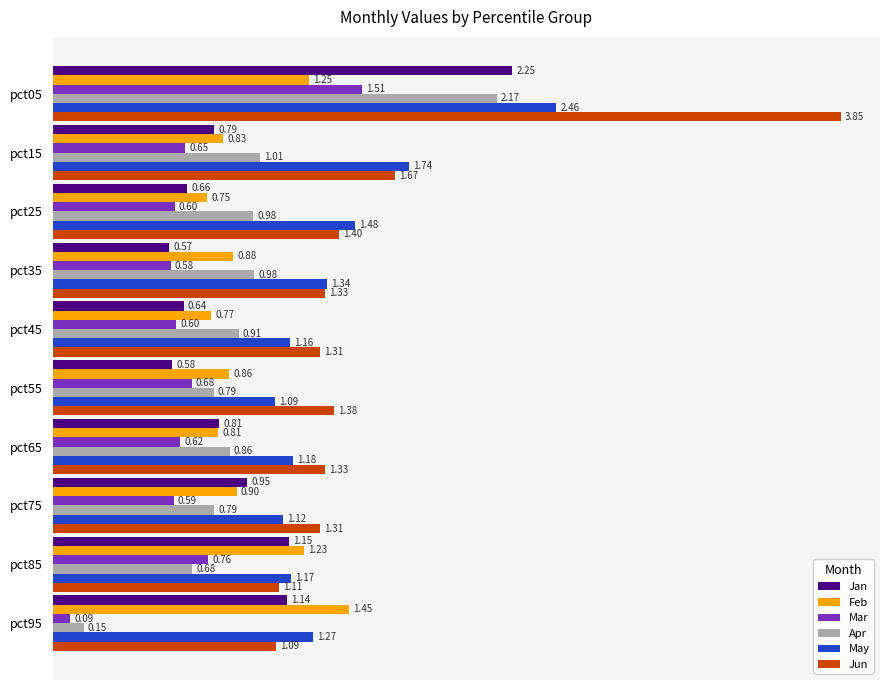

What is the difference between the maximum and minimum values in the May series?

1.4